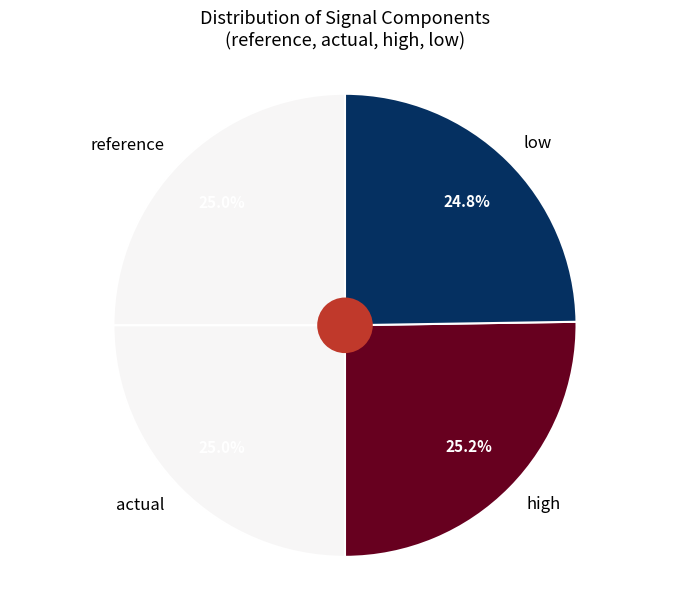

To the nearest percent, what is the average slice percentage?

25%